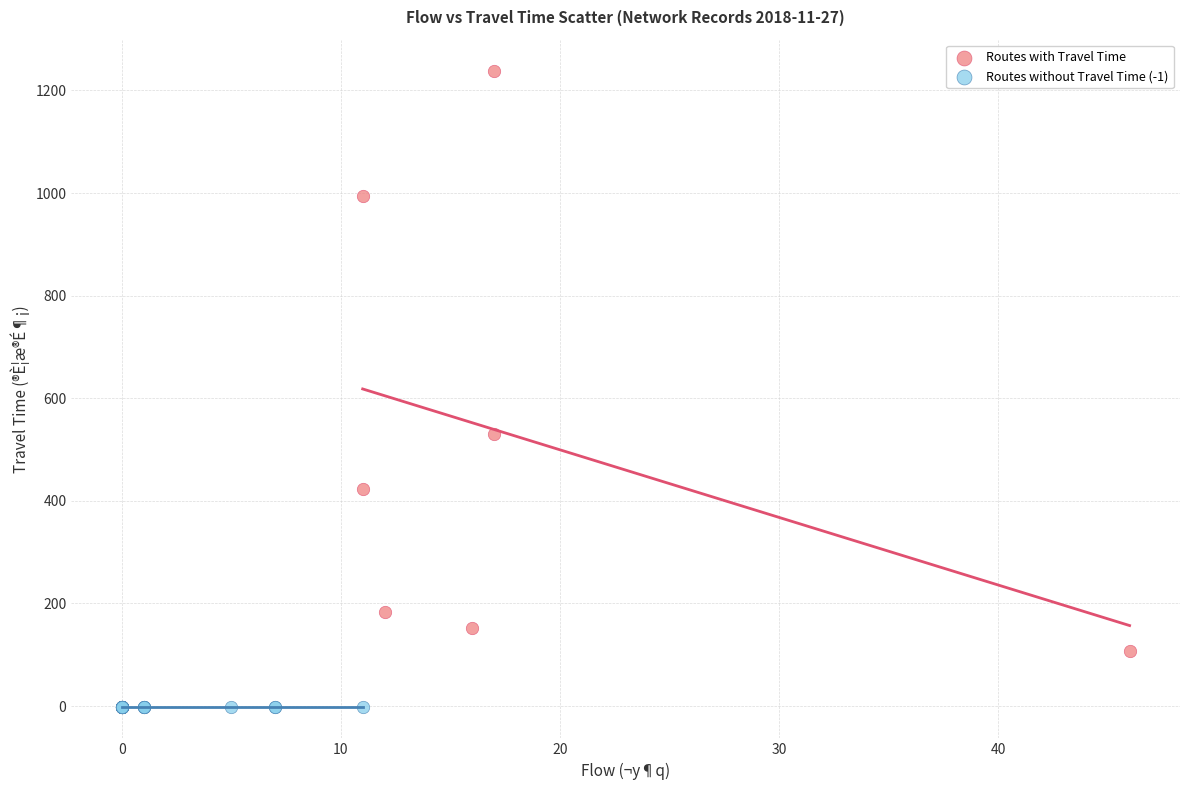

Which series contains the lowest Y value?

Routes without Travel Time (-1)